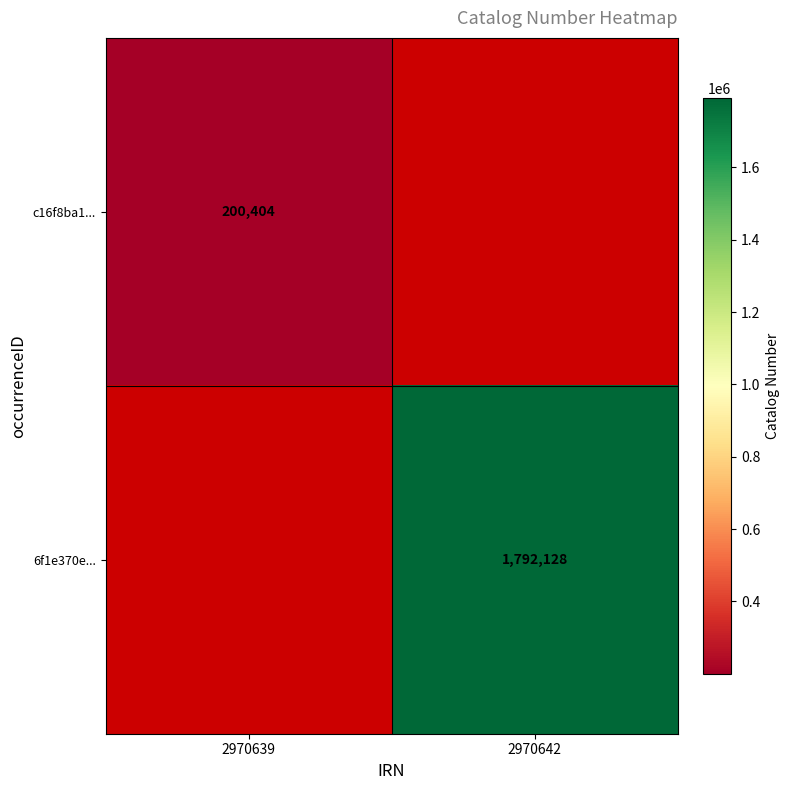

The c16f8ba1... series shows 200404 at 2970639. True or false?

True